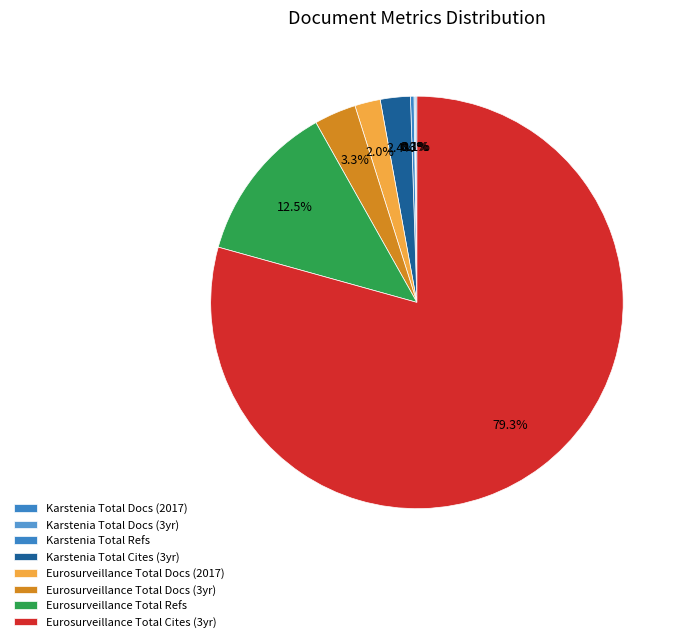

Which slice is the largest?

Total Cites (3years) - Eurosurveillance